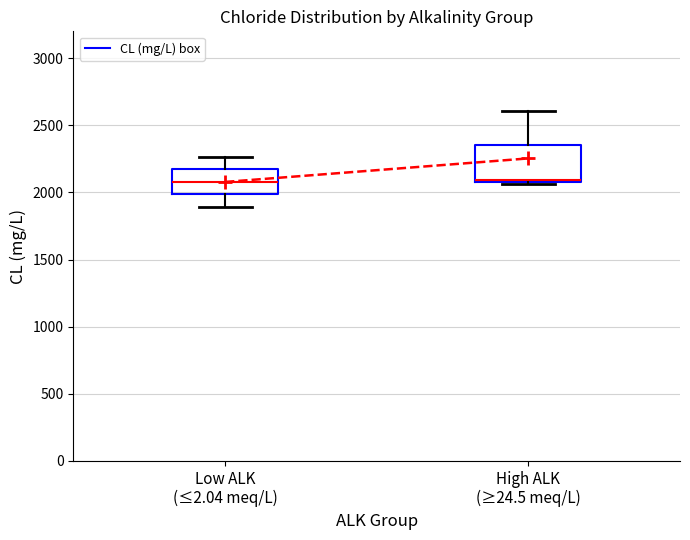

Where is the upper edge of the box for Low ALK (≤2.04 meq/L) on the y-axis? The values are not printed on the chart, so give them approximately, as read against the axis.

2150